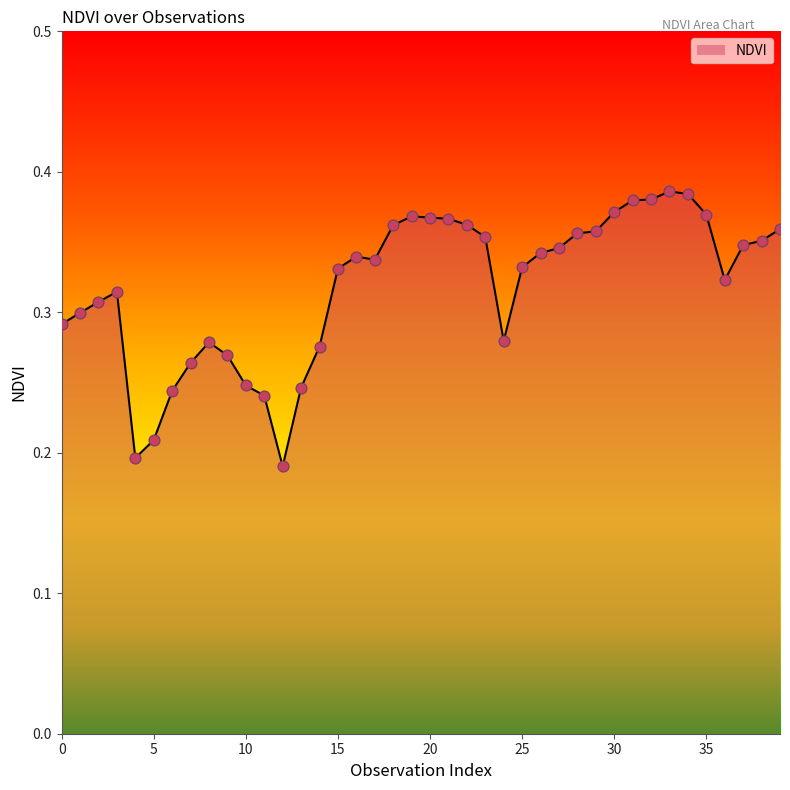

Is this an area chart (filled region under the line)?

Yes